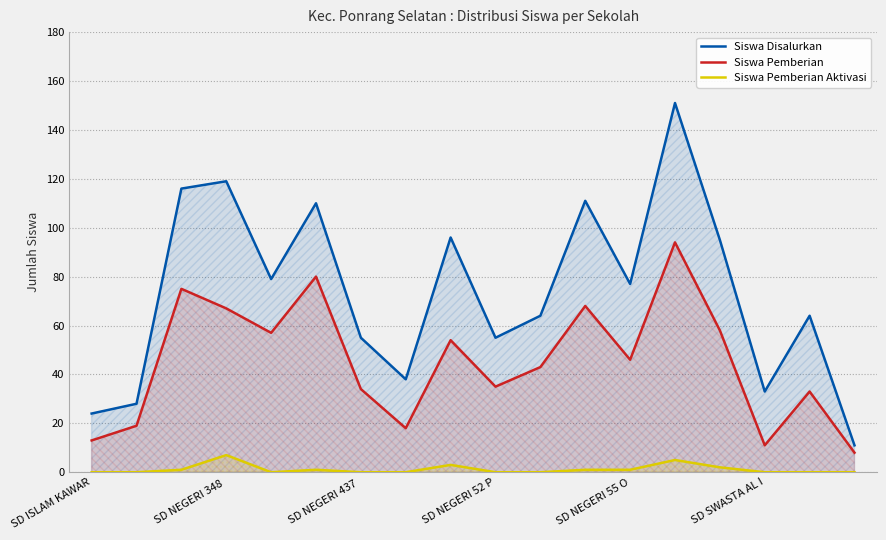

How many values in the Siswa Disalurkan series are below 77?

9